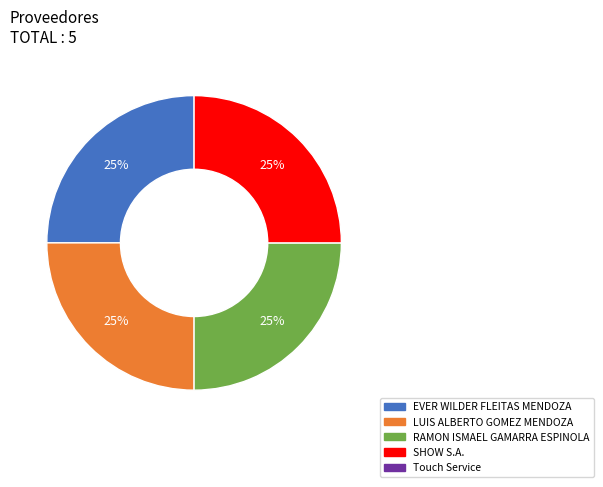

Is there any slice that represents more than half of the pie?

No